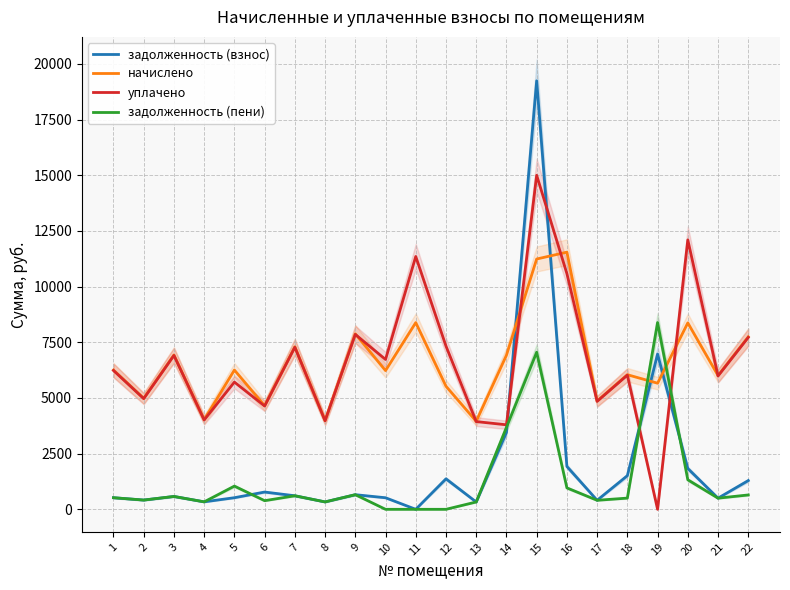

Where is the first local maximum for задолженность (взнос)?

3